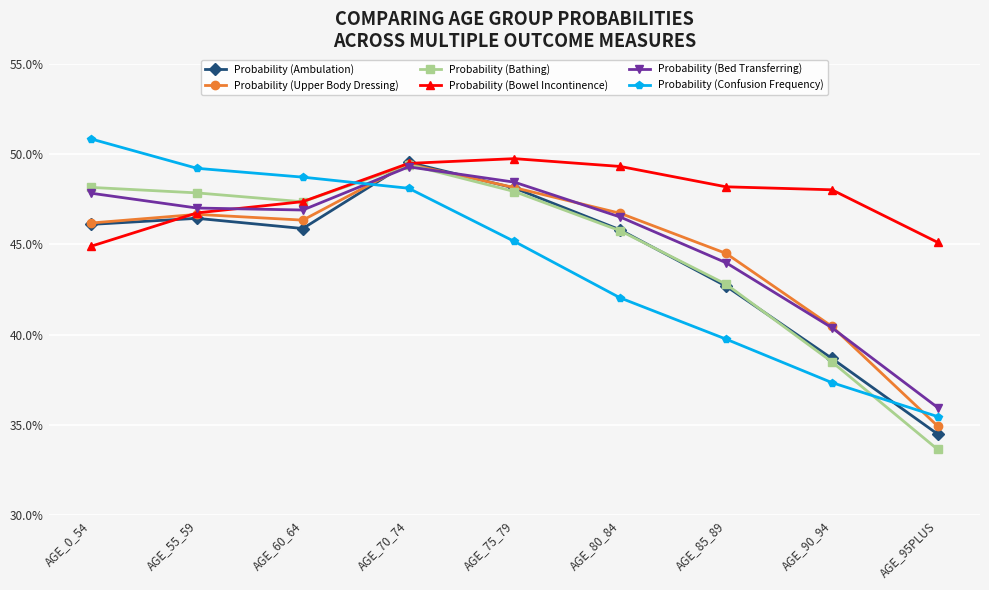

Reading right to left, what are all the values shown in this chart?

Probability (Ambulation): 0.3	0.4	0.4	0.5	0.5	0.5	0.5	0.5	0.5
Probability (Upper Body Dressing): 0.3	0.4	0.4	0.5	0.5	0.5	0.5	0.5	0.5
Probability (Bathing): 0.3	0.4	0.4	0.5	0.5	0.5	0.5	0.5	0.5
Probability (Bowel Incontinence): 0.5	0.5	0.5	0.5	0.5	0.5	0.5	0.5	0.4
Probability (Bed Transferring): 0.4	0.4	0.4	0.5	0.5	0.5	0.5	0.5	0.5
Probability (Confusion Frequency): 0.4	0.4	0.4	0.4	0.5	0.5	0.5	0.5	0.5